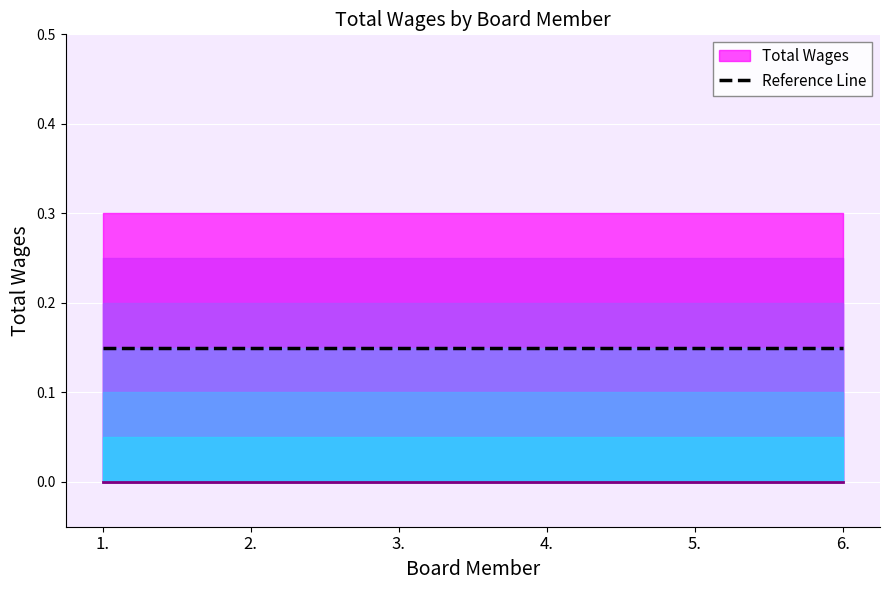

Between 2. and 6., which is larger?

2.